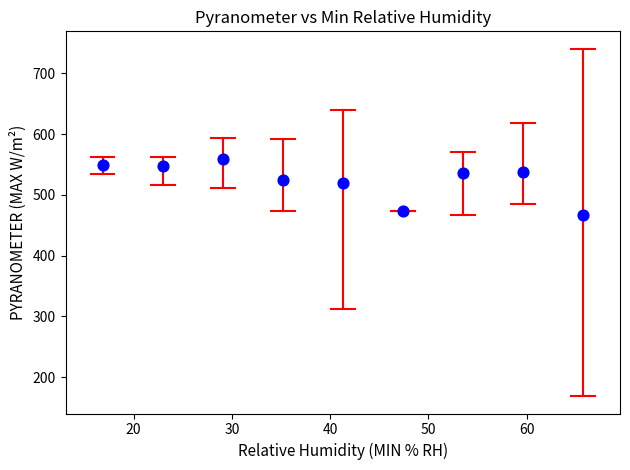

What is the average Y value?

523.9